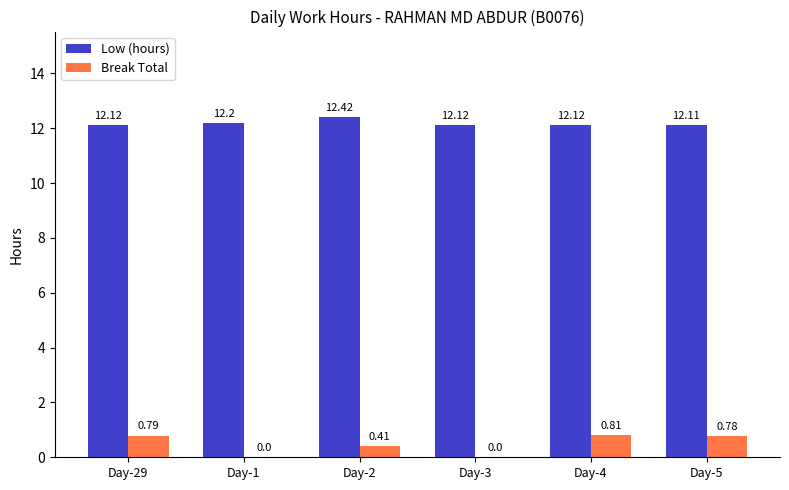

True or false: Low (hours) has a value of 6.0 at Day-3.

False